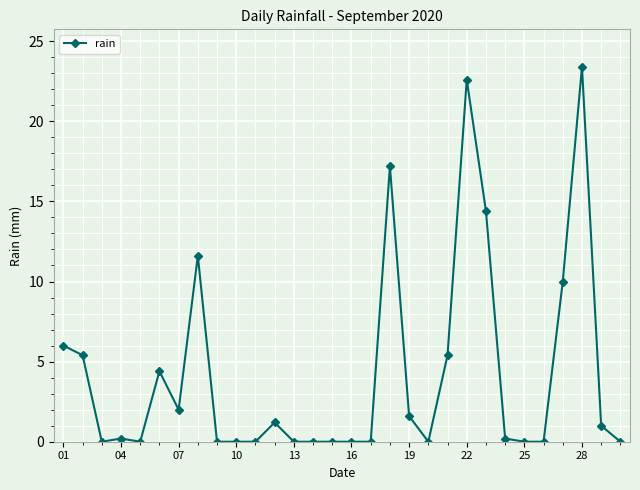

Reading left to right, extract all data points from this chart.

6.0	5.4	0.0	0.2	0.0	4.4	2.0	11.6	0.0	0.0	0.0	1.2	0.0	0.0	0.0	0.0	0.0	17.2	1.6	0.0	5.4	22.6	14.4	0.2	0.0	0.0	10.0	23.4	1.0	0.0